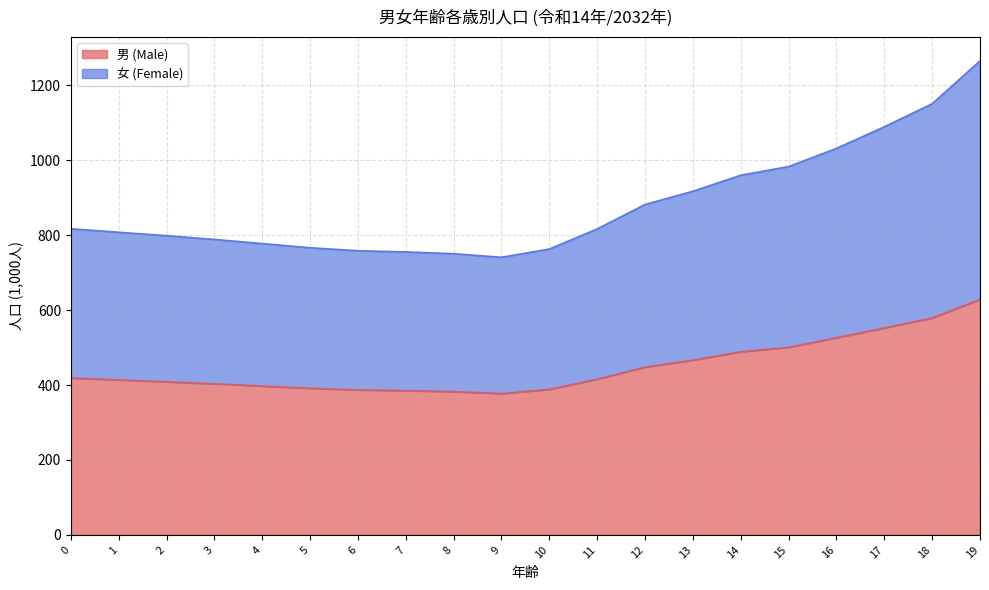

True or false: 男 (Male) and 女 (Female) intersect in this chart.

False